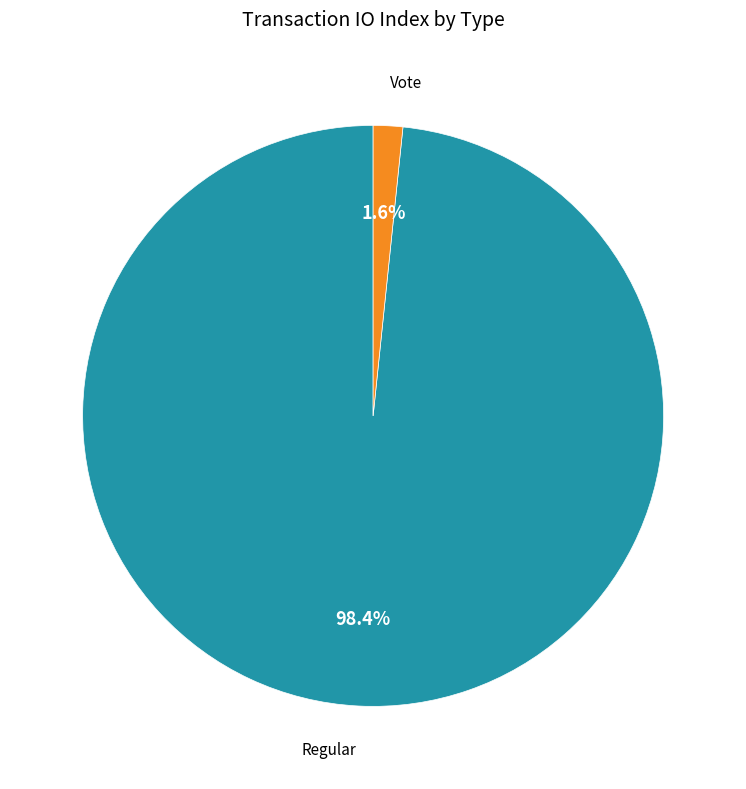

Does any single category account for the majority?

Yes